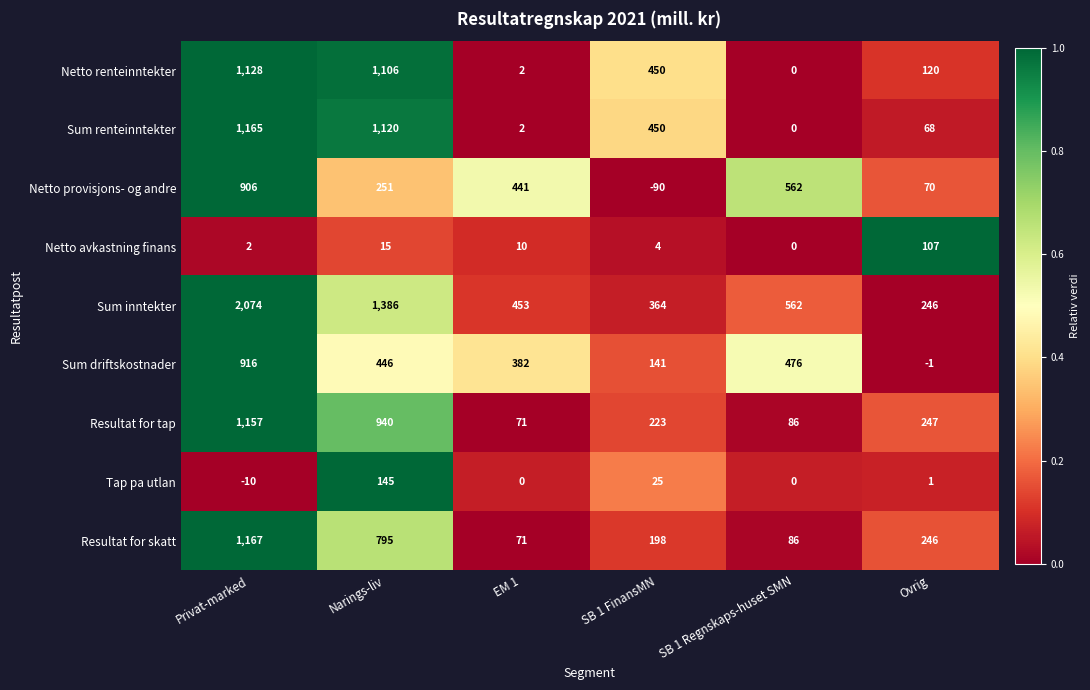

At which category is the sum across all series the highest?

Privat-marked